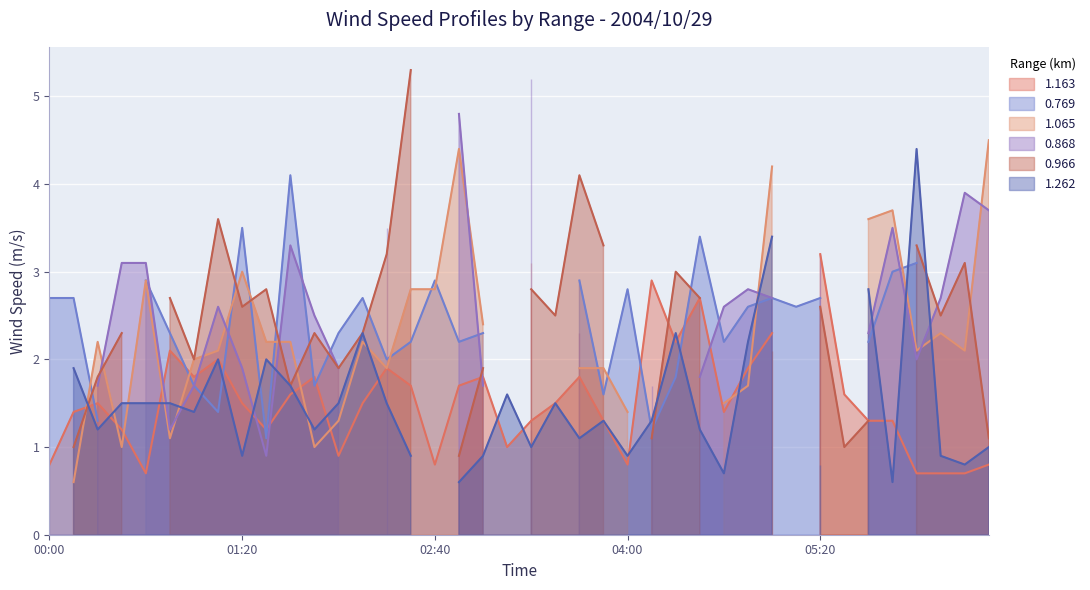

What is the highest value of the 1.163 series?

3.2